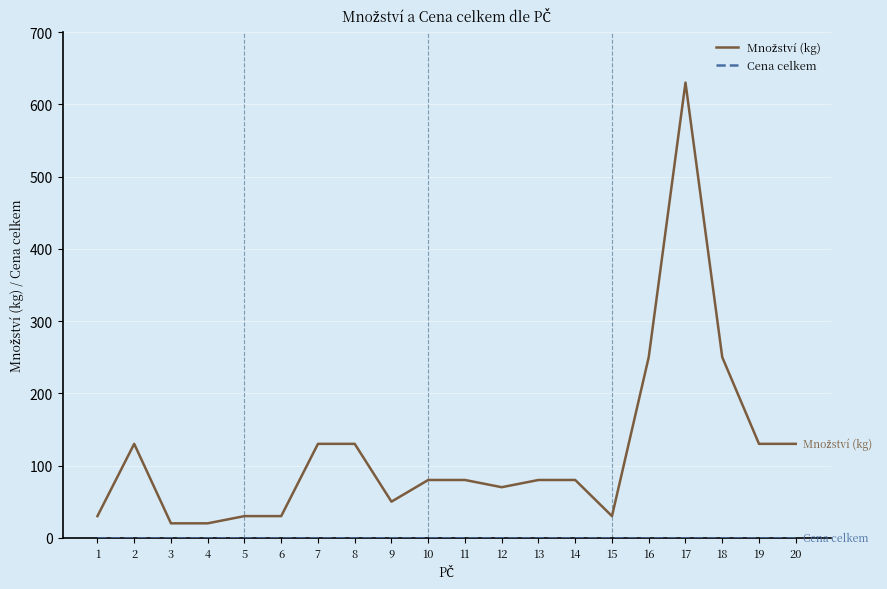

At which category is the sum across all series the highest?

17